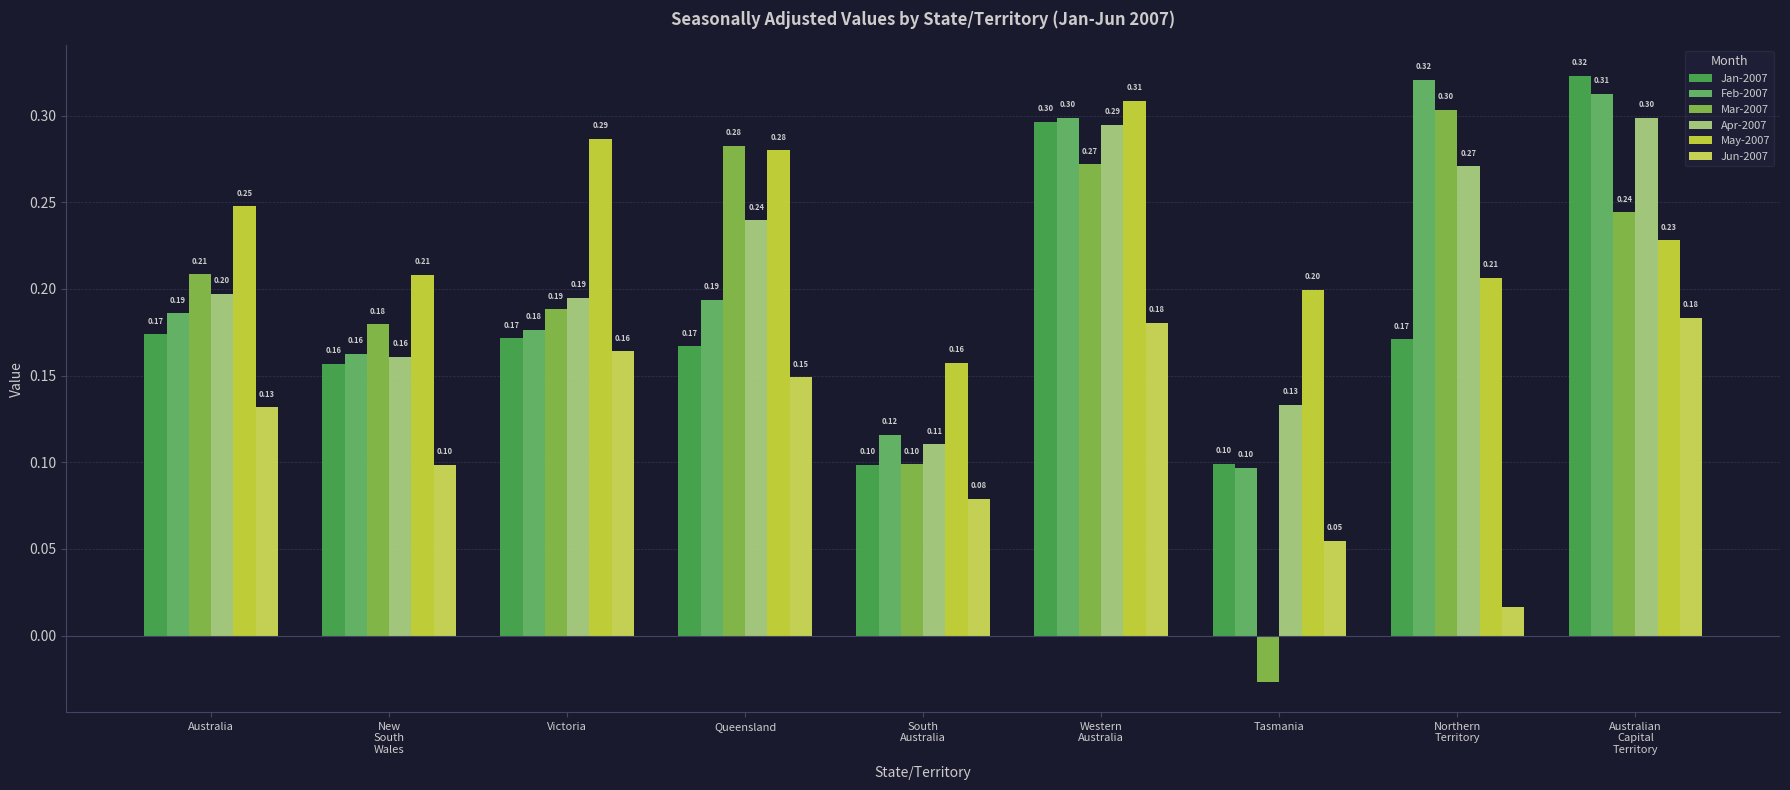

Reading right to left, list all the values displayed in this chart.

Jan-2007: Australian
Capital
Territory=0.3	Northern
Territory=0.2	Tasmania=0.1	Western
Australia=0.3	South
Australia=0.1	Queensland=0.2	Victoria=0.2	New
South
Wales=0.2	Australia=0.2
Feb-2007: Australian
Capital
Territory=0.3	Northern
Territory=0.3	Tasmania=0.1	Western
Australia=0.3	South
Australia=0.1	Queensland=0.2	Victoria=0.2	New
South
Wales=0.2	Australia=0.2
Mar-2007: Australian
Capital
Territory=0.2	Northern
Territory=0.3	Tasmania=-0.0	Western
Australia=0.3	South
Australia=0.1	Queensland=0.3	Victoria=0.2	New
South
Wales=0.2	Australia=0.2
Apr-2007: Australian
Capital
Territory=0.3	Northern
Territory=0.3	Tasmania=0.1	Western
Australia=0.3	South
Australia=0.1	Queensland=0.2	Victoria=0.2	New
South
Wales=0.2	Australia=0.2
May-2007: Australian
Capital
Territory=0.2	Northern
Territory=0.2	Tasmania=0.2	Western
Australia=0.3	South
Australia=0.2	Queensland=0.3	Victoria=0.3	New
South
Wales=0.2	Australia=0.2
Jun-2007: Australian
Capital
Territory=0.2	Northern
Territory=0.0	Tasmania=0.1	Western
Australia=0.2	South
Australia=0.1	Queensland=0.1	Victoria=0.2	New
South
Wales=0.1	Australia=0.1